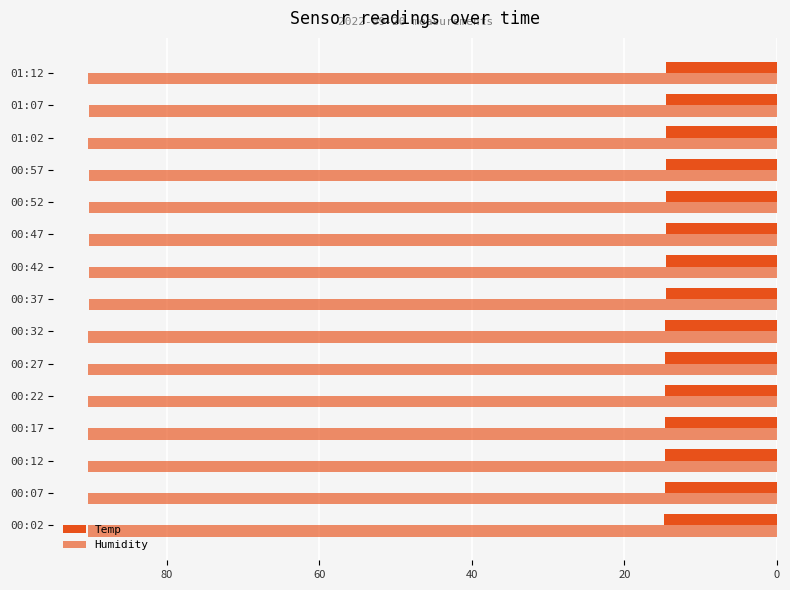

What is the minimum value for Humidity?

90.2